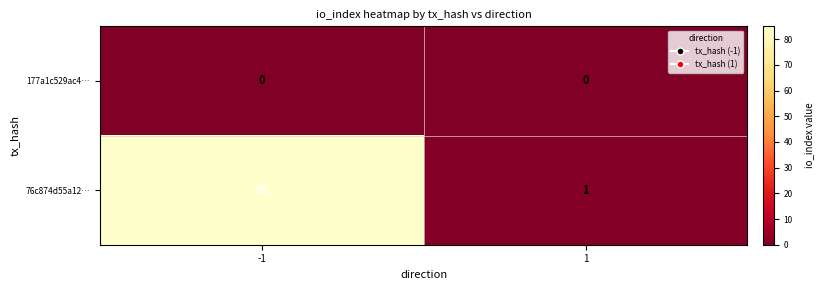

At which category is the sum across all series the highest?

-1